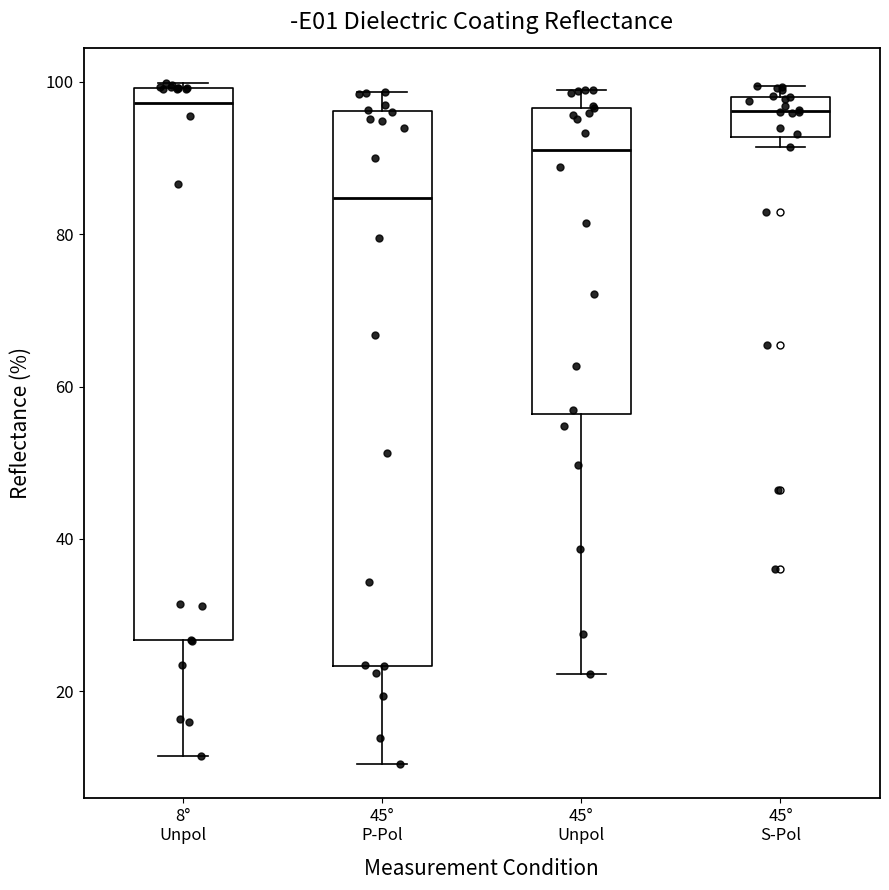

Reading left to right, transcribe this box plot: for each box, give where its median line is, the range the box spans, and where its two whiskers end, as read against the y-axis. The values are not printed on the chart, so give them approximately, as read against the axis.

8° Unpol: median 98, box 26 to 100, whiskers 12 to 100 (just above the box's upper edge)
45° P-Pol: median 84, box 24 to 96, whiskers 10 to 98
45° Unpol: median 92, box 56 to 96, whiskers 22 to 100
45° S-Pol: median 96, box 92 to 98, whiskers 92 (just below the box's lower edge) to 100